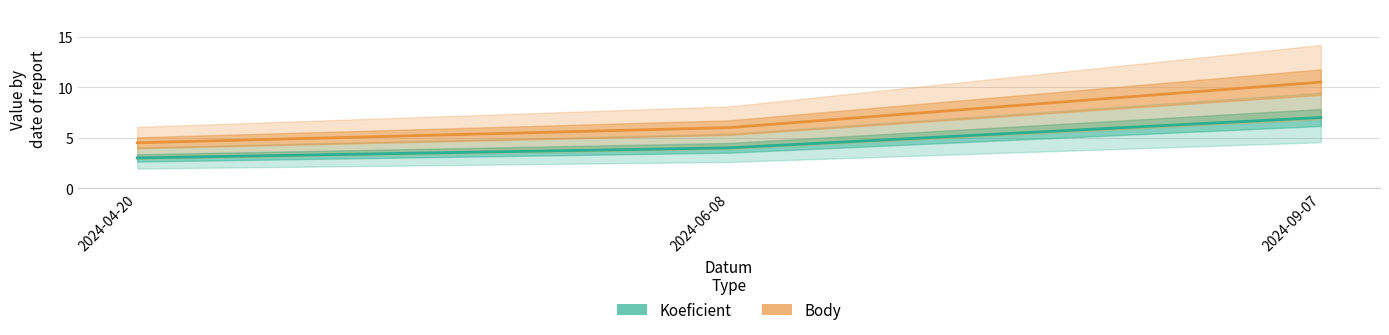

Reading right to left, list all the values displayed in this chart.

Koeficient: 7.0	4.0	3.0
Body: 10.5	6.0	4.5